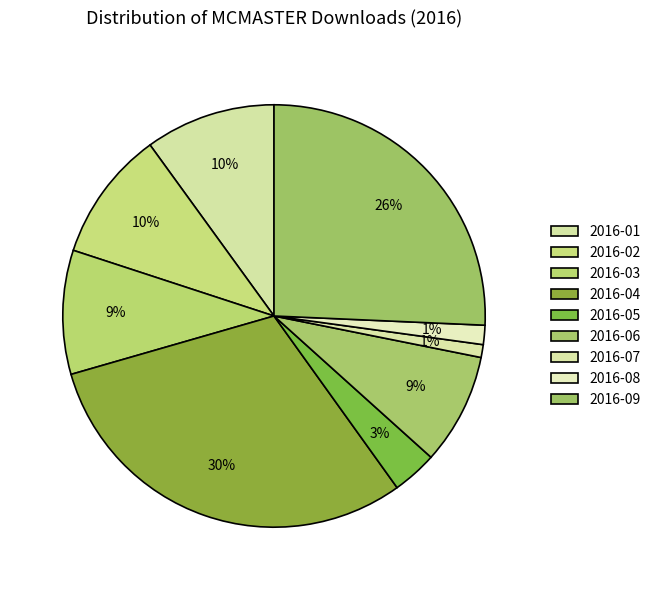

How many segments does this pie chart have?

9